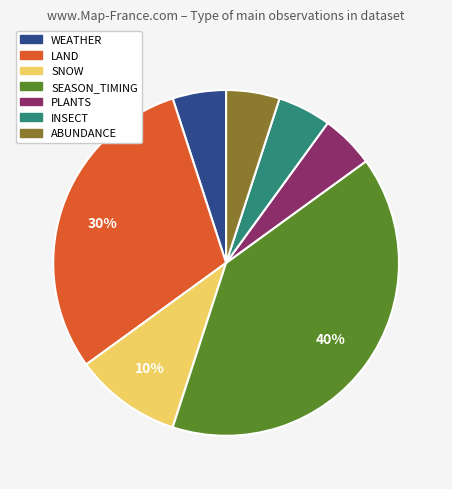

Which category has the biggest portion of the pie?

SEASON_TIMING